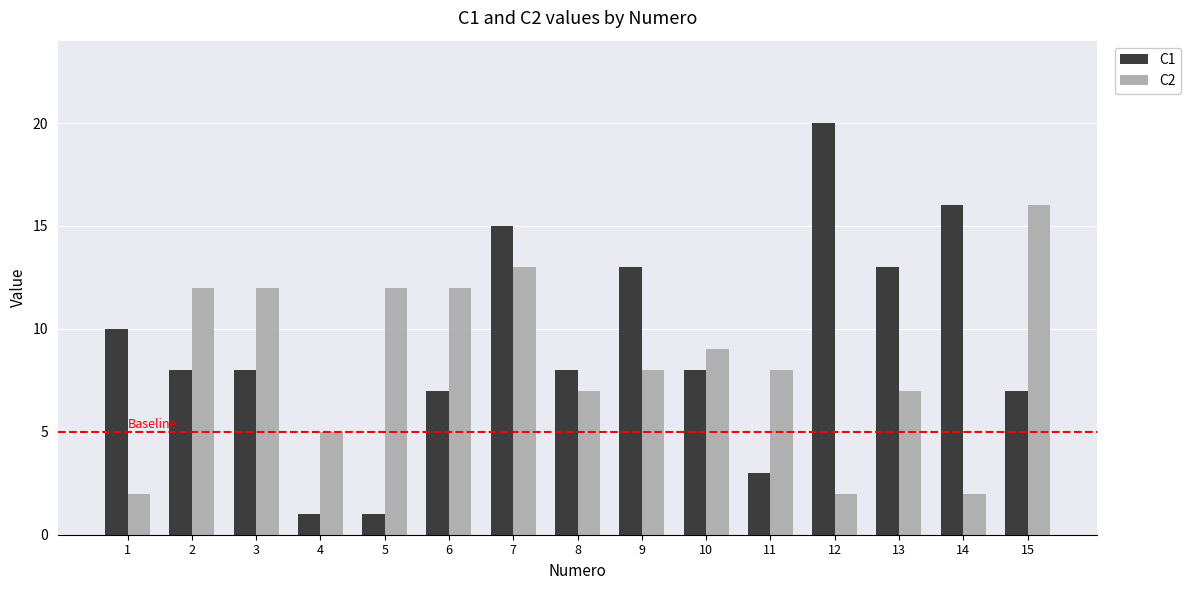

Reading left to right, what are all the values shown in this chart?

C1: 10	8	8	1	1	7	15	8	13	8	3	20	13	16	7
C2: 2	12	12	5	12	12	13	7	8	9	8	2	7	2	16